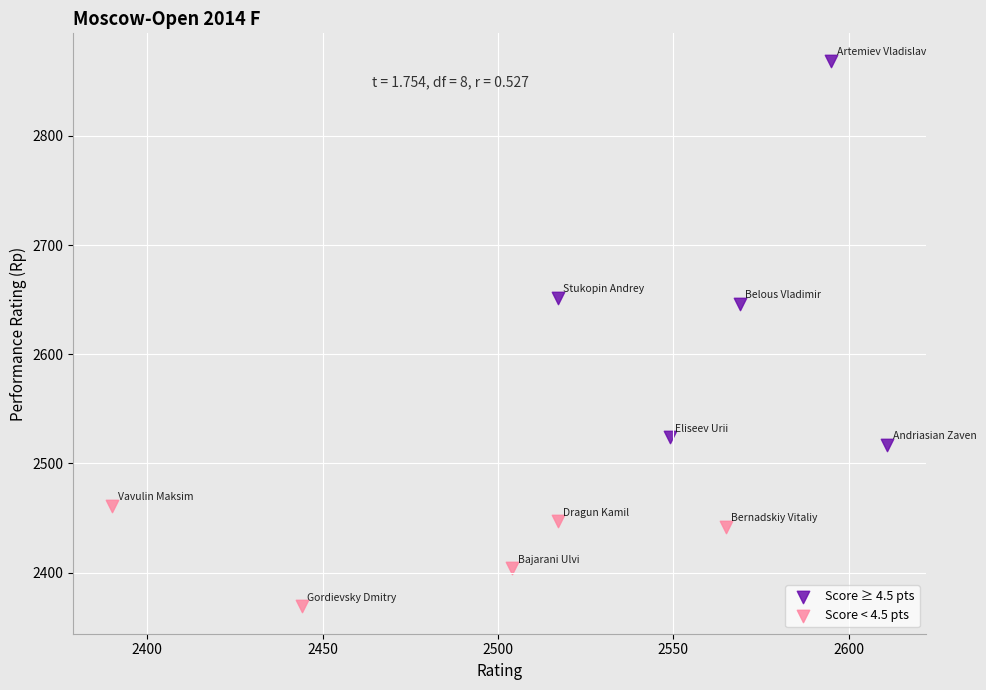

Which series has the widest spread of Y values?

Score ≥ 4.5 pts